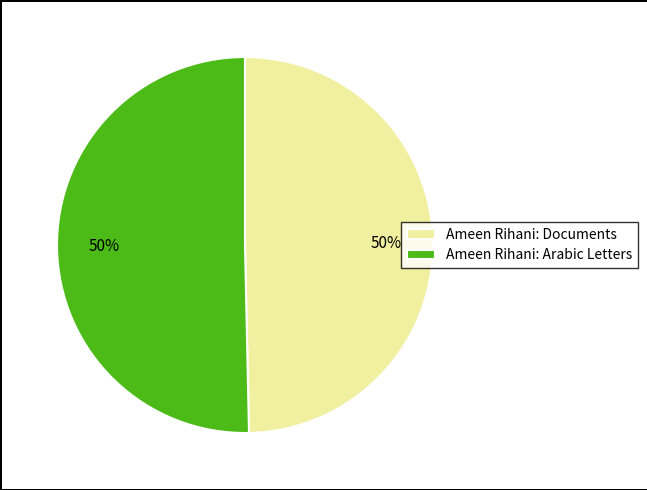

Approximately how many times larger is the value at Ameen Rihani: Arabic Letters compared to Ameen Rihani: Documents?

1.0